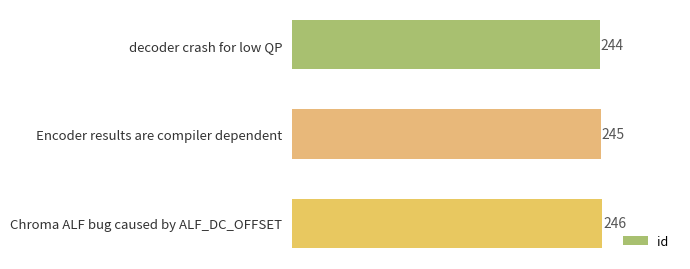

List the labels in order of value, smallest first.

decoder crash for low QP, Encoder results are compiler dependent, Chroma ALF bug caused by ALF_DC_OFFSET